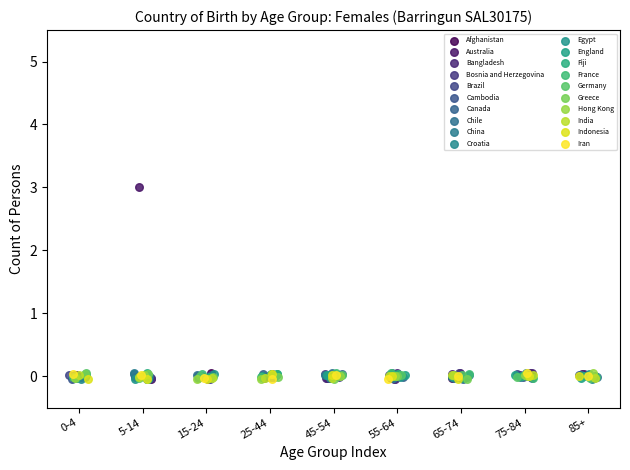

What are all the series names shown in the legend?

Afghanistan, Australia, Bangladesh, Bosnia and Herzegovina, Brazil, Cambodia, Canada, Chile, China, Croatia, Egypt, England, Fiji, France, Germany, Greece, Hong Kong, India, Indonesia, Iran